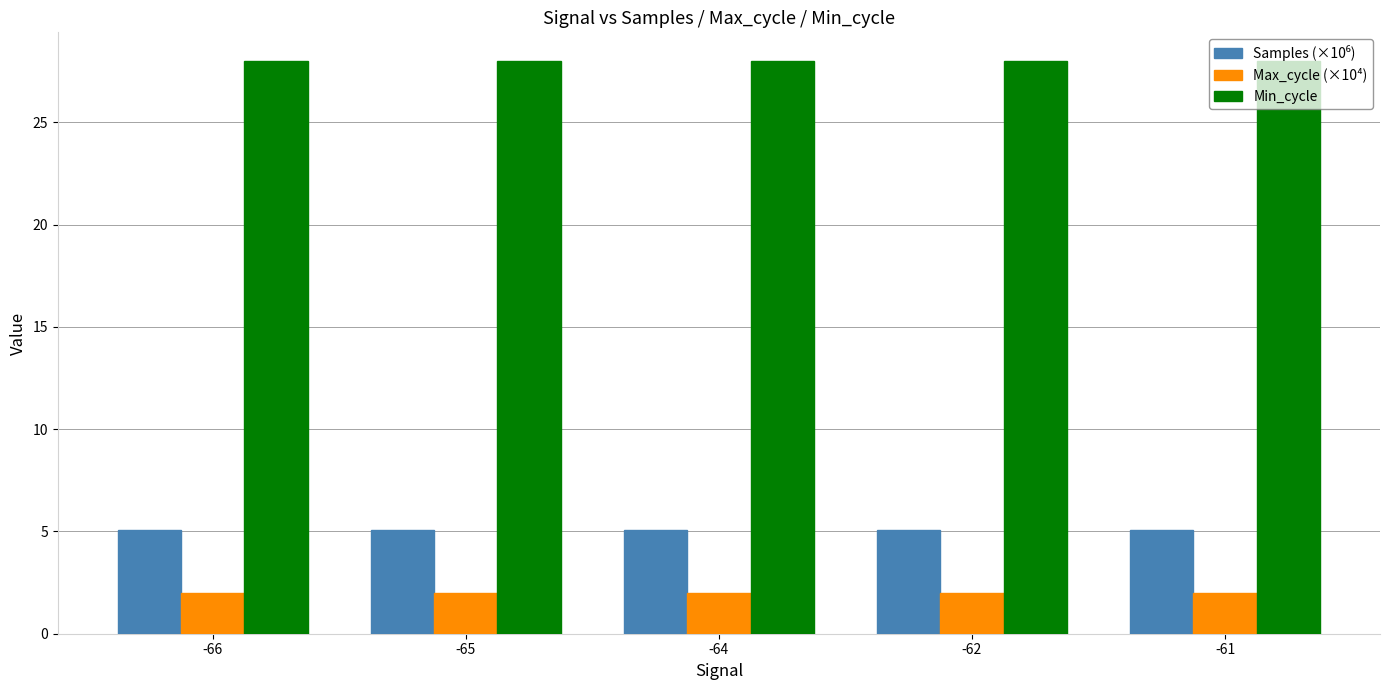

What is the average value of the Max_cycle (×10⁴) series?

2.0